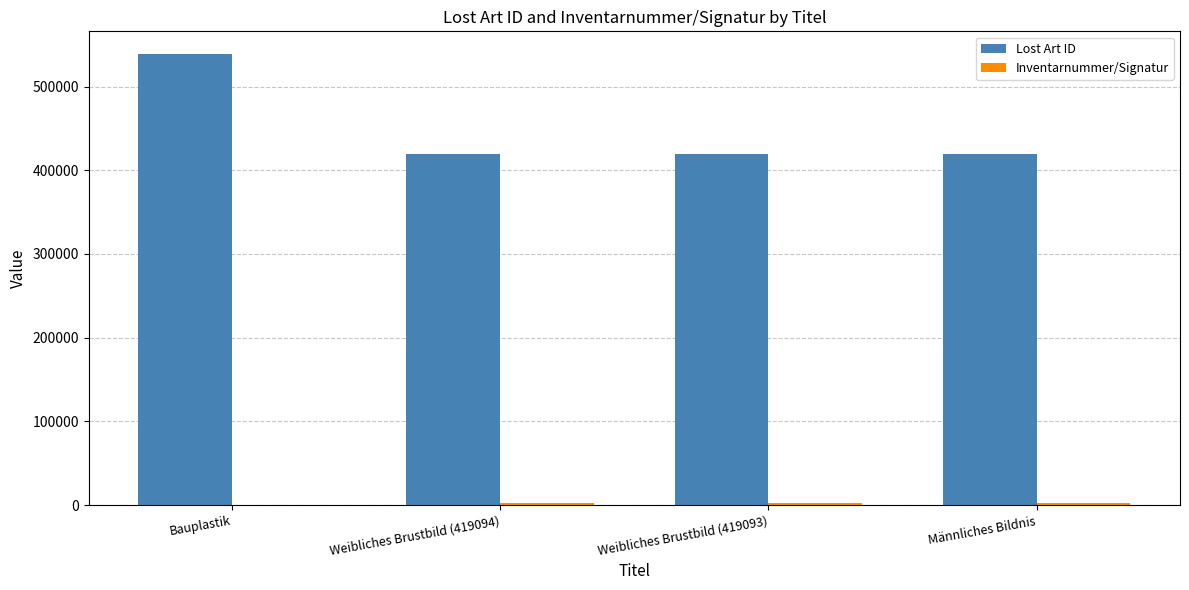

Which series changed the most between Bauplastik and Weibliches Brustbild (419093)?

Lost Art ID